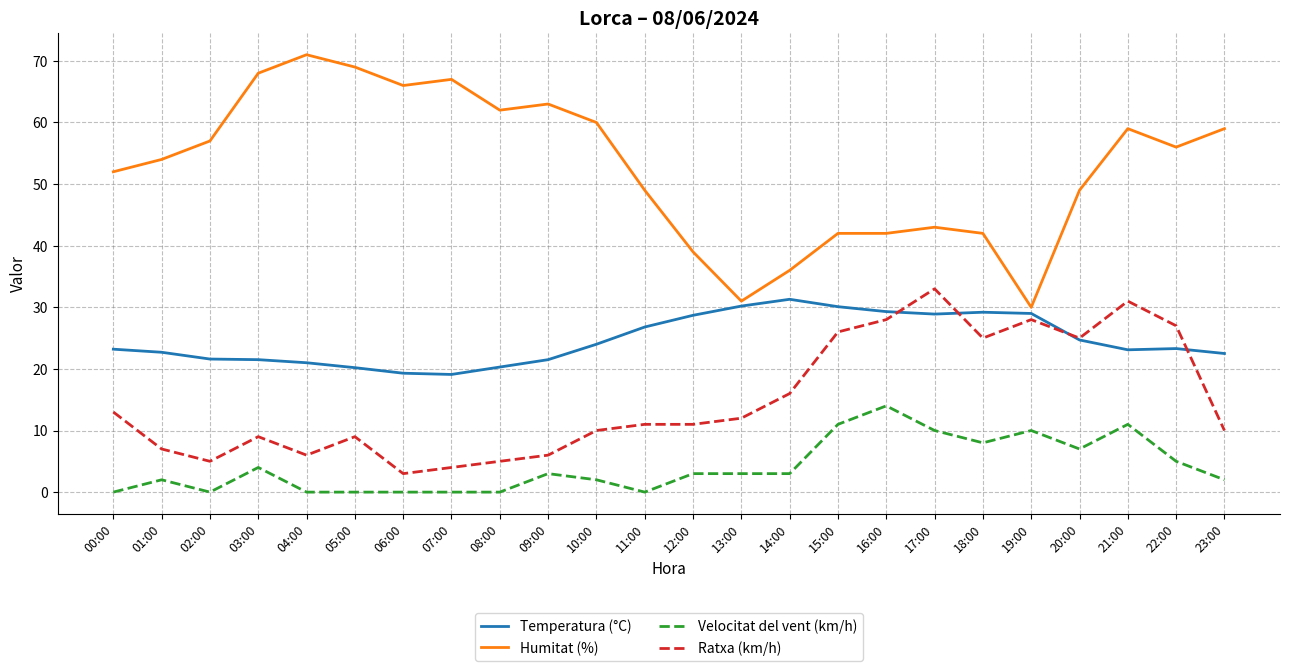

List the series in order of their peak value, highest first.

Humitat (%), Ratxa (km/h), Temperatura (°C), Velocitat del vent (km/h)